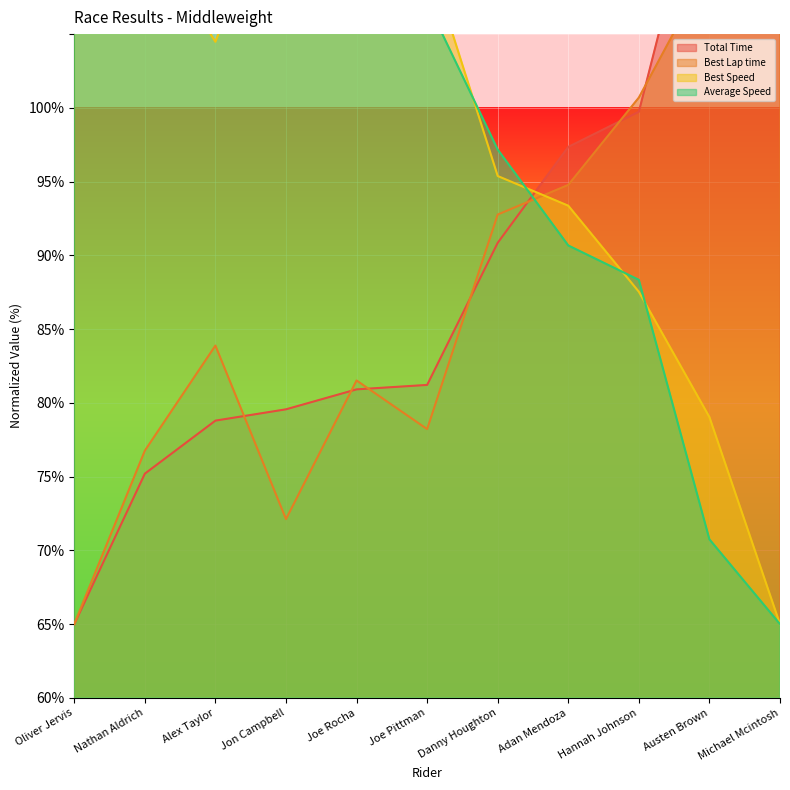

What position from the left is Austen Brown?

10